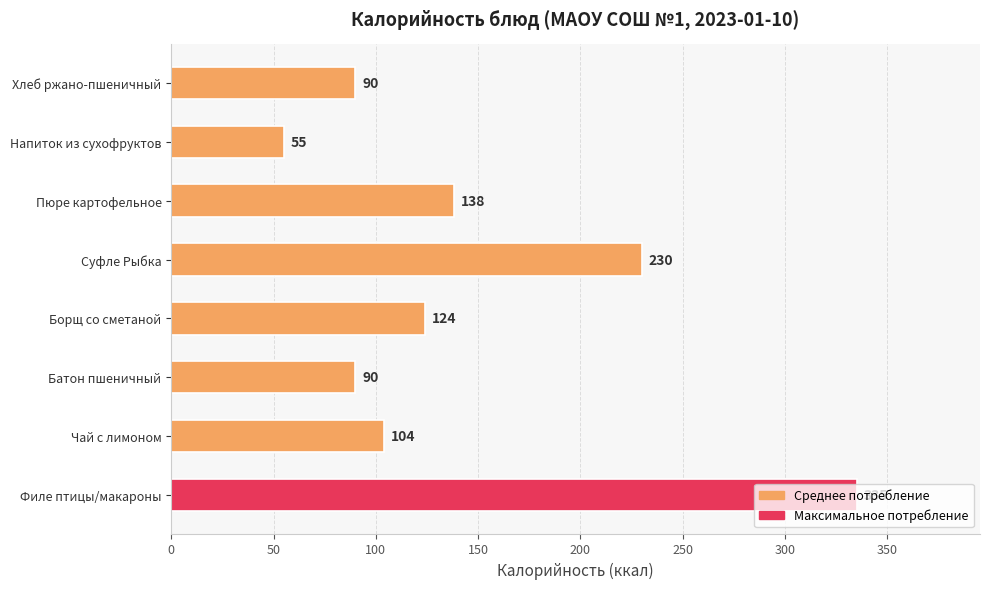

What is the maximum value shown in the chart?

335